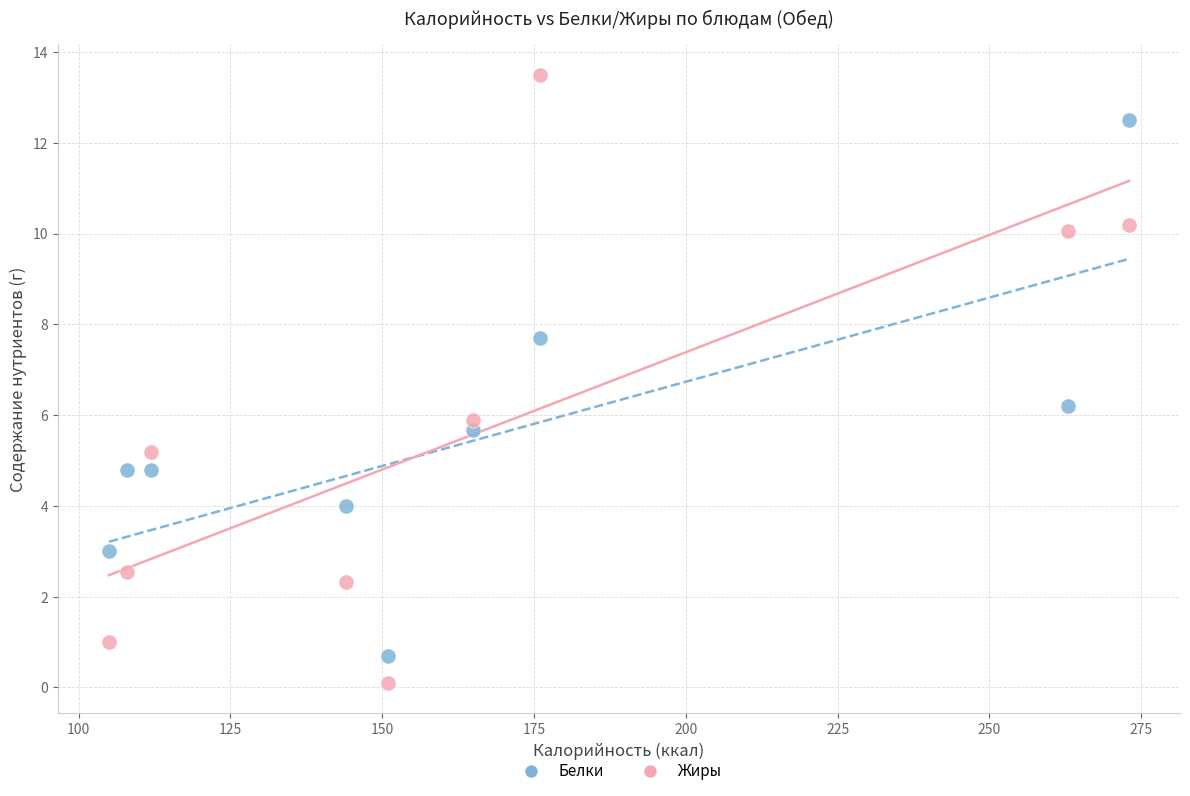

Which series has the largest Y range (max minus min)?

Жиры